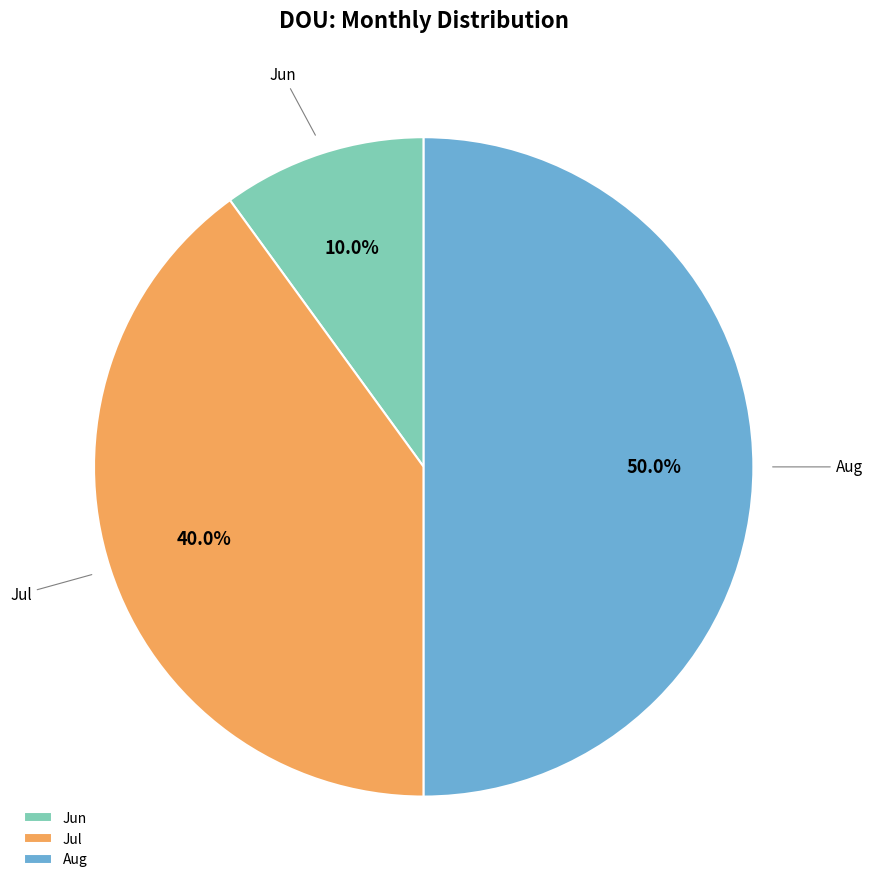

How much of the chart is everything except Jul?

60.0%